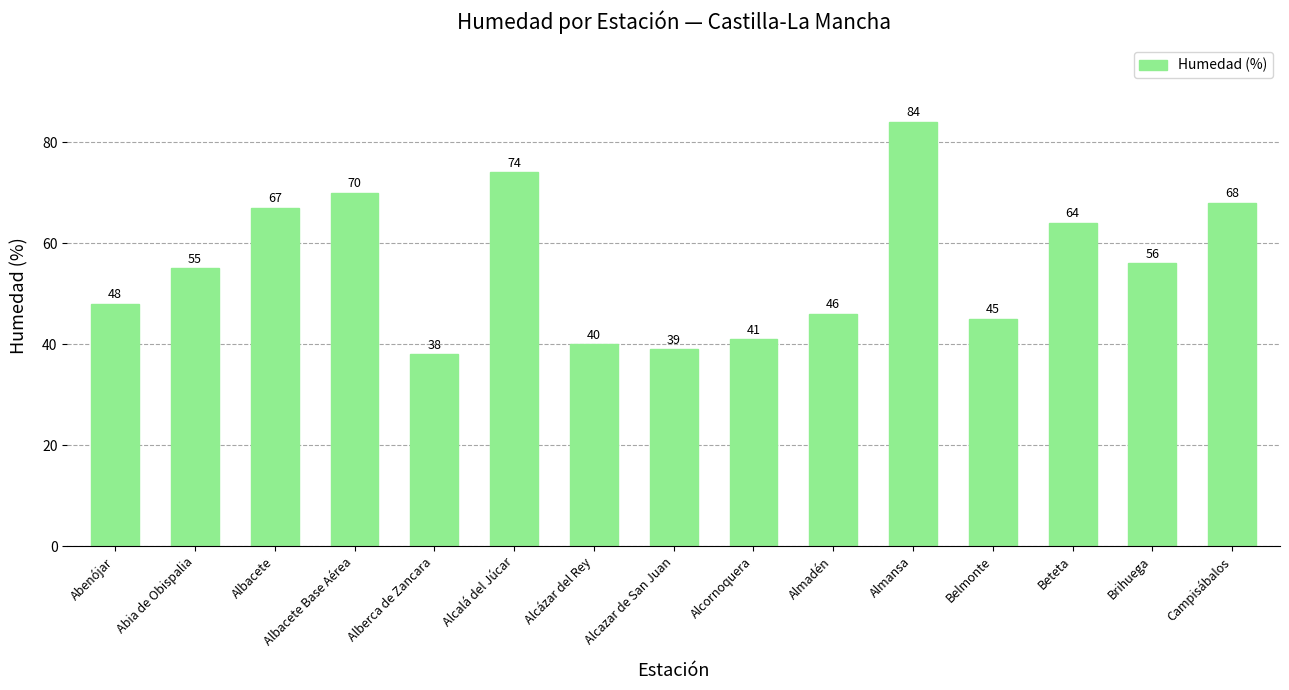

What is the minimum value shown in the chart?

38